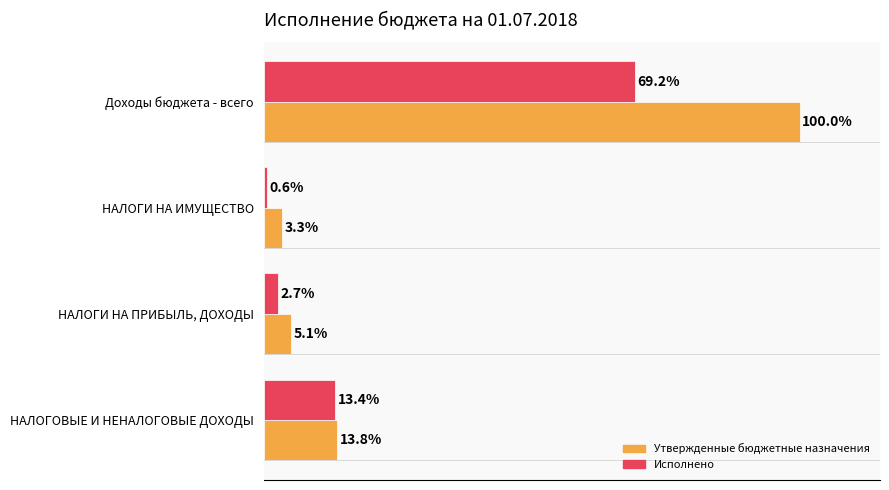

Rank the series by their average value, from highest to lowest.

Утвержденные бюджетные назначения, Исполнено